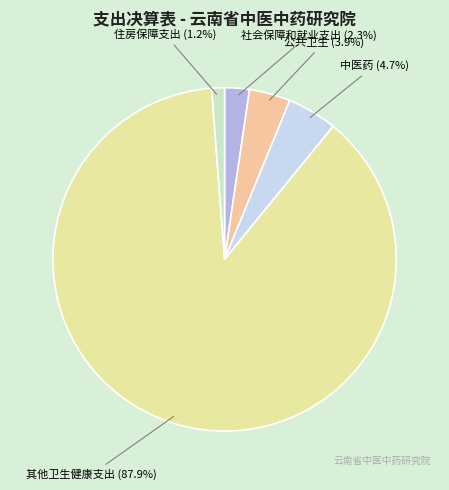

Which category has the smallest portion of the pie?

住房保障支出